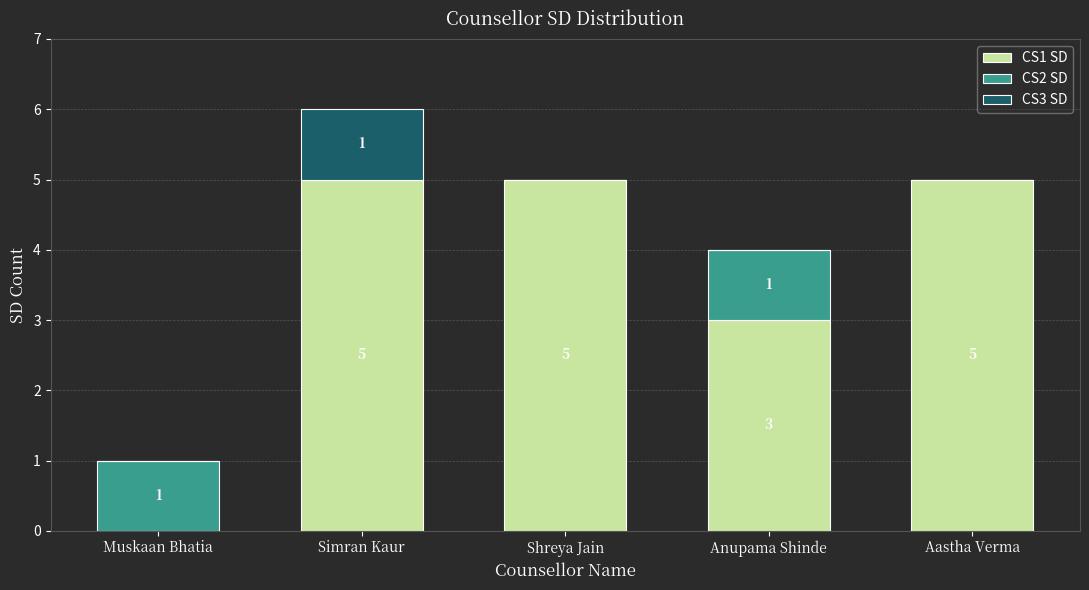

Read the CS1 SD value at Simran Kaur.

5